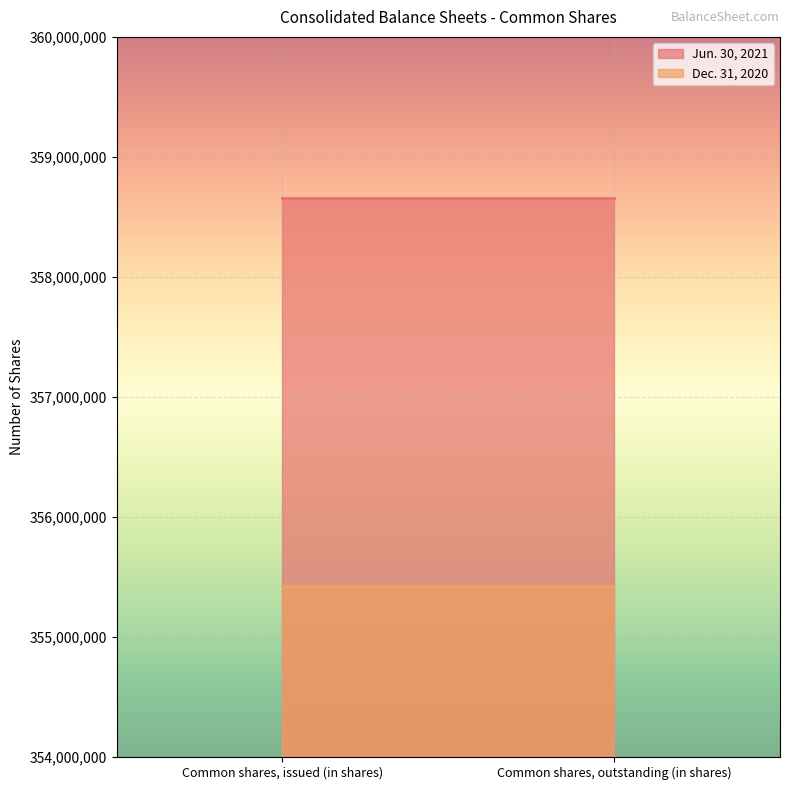

Is it true that Jun. 30, 2021 equals 240199260 at Common shares, issued (in shares)?

False